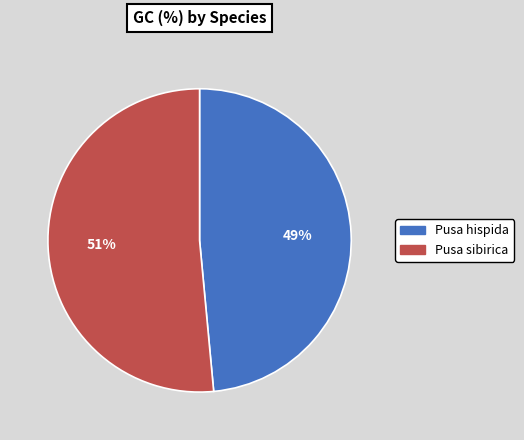

Is the sum of Pusa hispida and Pusa sibirica greater than half?

Yes